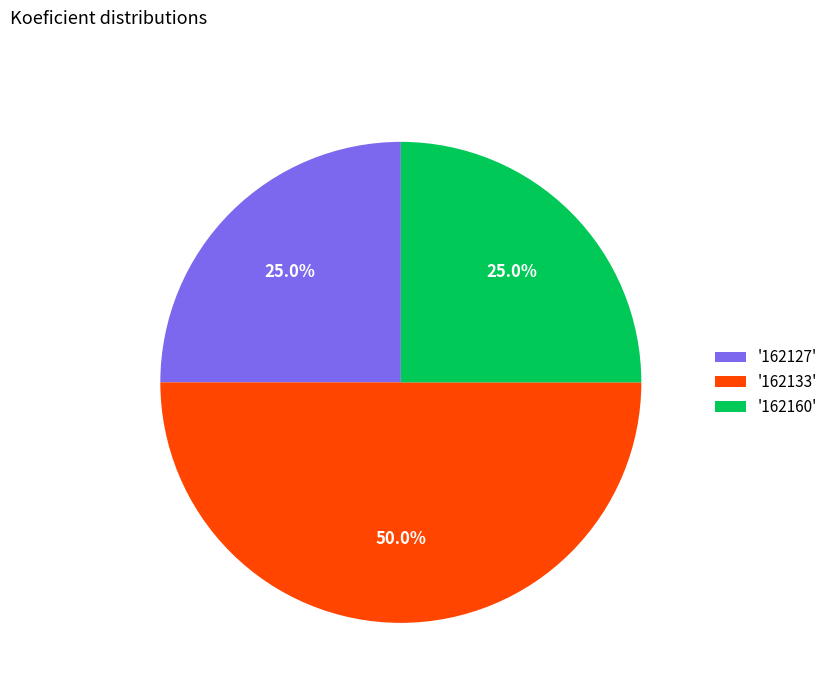

Which slice is the largest?

'162133'